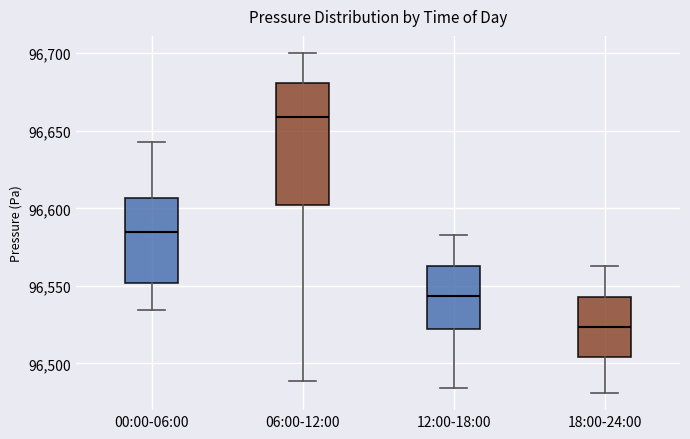

Reading left to right, transcribe this box plot: for each box, give where its median line is, the range the box spans, and where its two whiskers end, as read against the y-axis. The values are not printed on the chart, so give them approximately, as read against the axis.

00:00-06:00: median 96585, box 96550 to 96605, whiskers 96535 to 96645
06:00-12:00: median 96660, box 96600 to 96680, whiskers 96490 to 96700
12:00-18:00: median 96545, box 96525 to 96565, whiskers 96485 to 96585
18:00-24:00: median 96525, box 96505 to 96545, whiskers 96480 to 96565